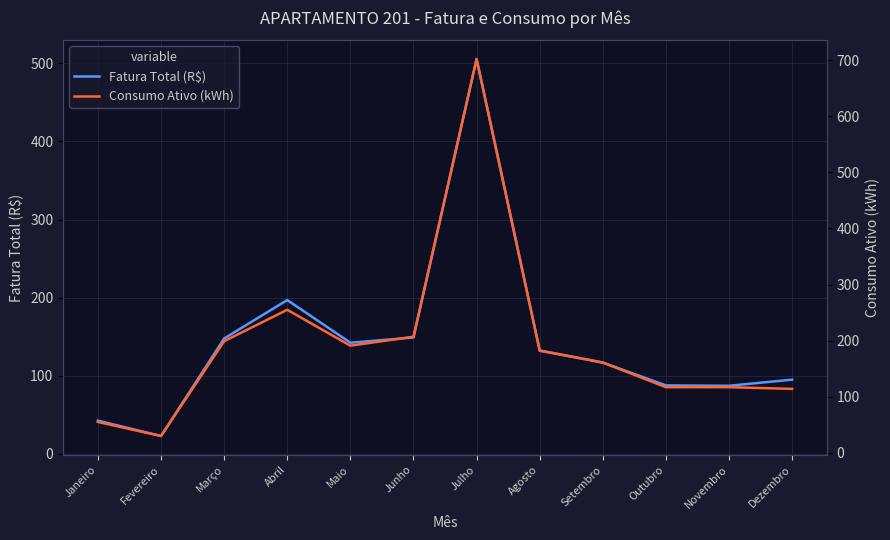

Reading left to right, transcribe all the data shown in this chart.

Fatura Total (R$): Janeiro=42.5	Fevereiro=22.9	Março=147.7	Abril=196.9	Maio=142.3	Junho=149.0	Julho=505.5	Agosto=132.4	Setembro=116.8	Outubro=87.7	Novembro=87.2	Dezembro=95.0
Consumo Ativo (kWh): Janeiro=55.0	Fevereiro=30.0	Março=199.0	Abril=255.0	Maio=191.0	Junho=207.0	Julho=702.0	Agosto=182.0	Setembro=161.0	Outubro=117.0	Novembro=117.0	Dezembro=114.0